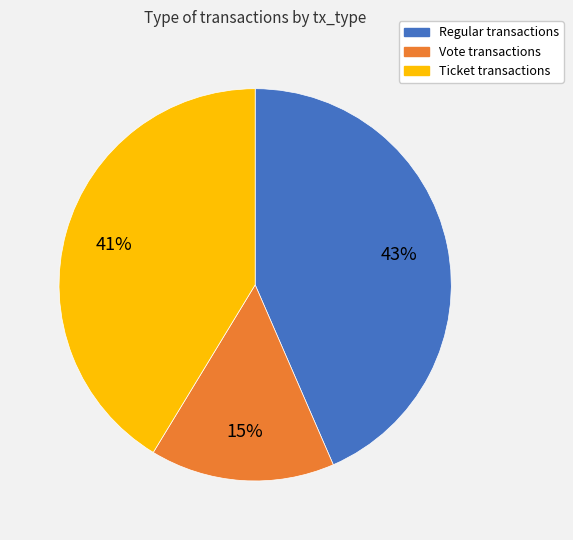

To the nearest percent, what is the average slice percentage?

33%